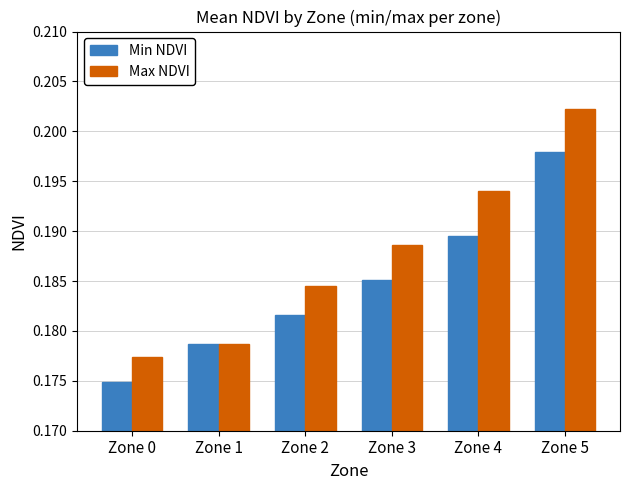

Which series changed the most between Zone 3 and Zone 5?

Max NDVI